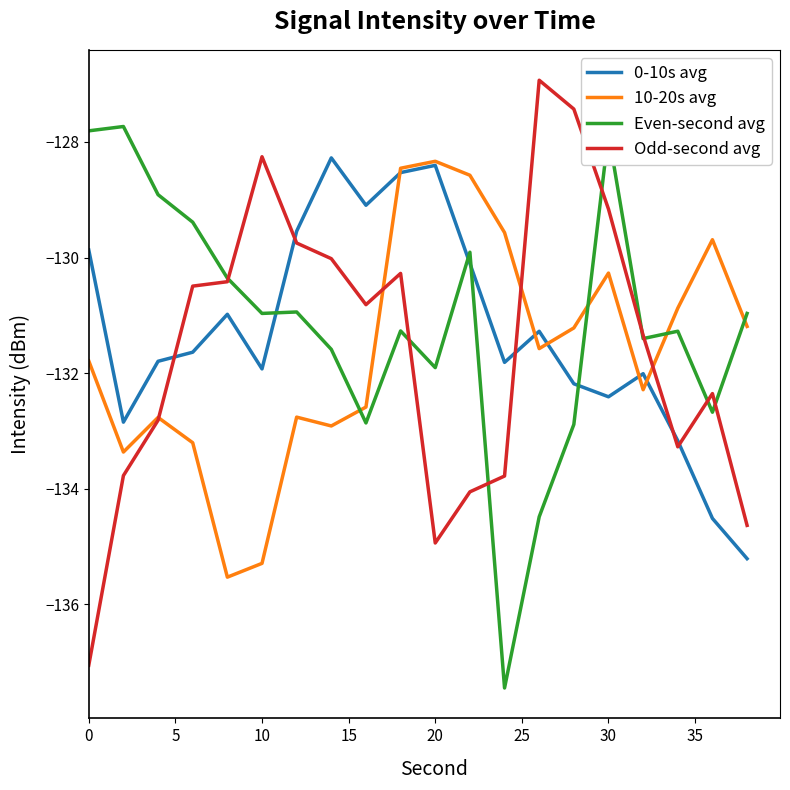

True or false: 0-10s avg has more than 2 interior local peaks.

True